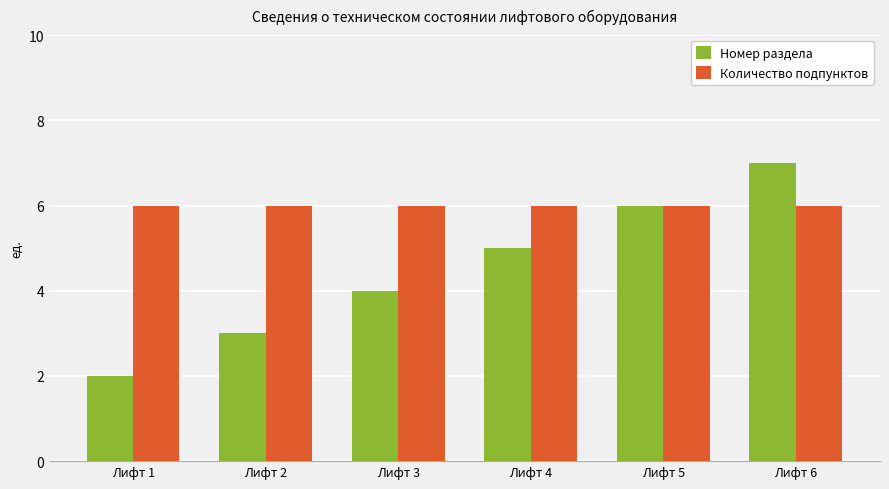

At Лифт 2, list the series in order from largest to smallest.

Количество подпунктов, Номер раздела